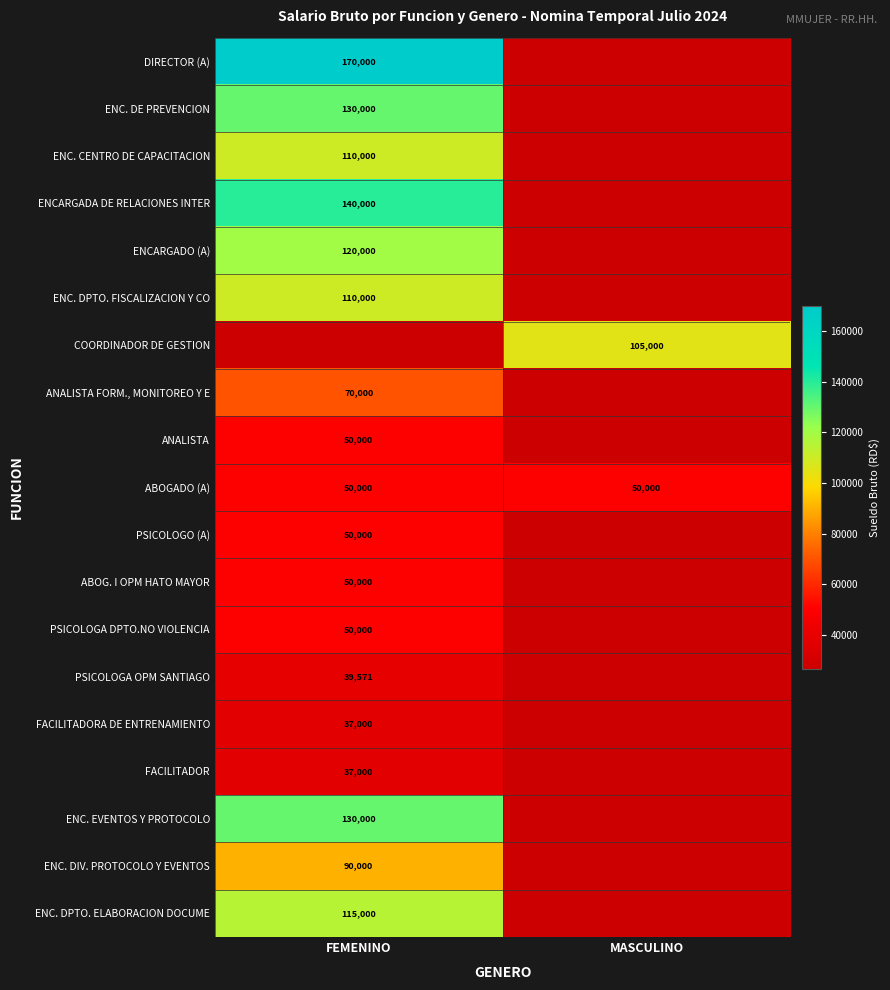

Is the value of ABOGADO (A) at FEMENINO greater than the value of FACILITADOR at FEMENINO?

Yes